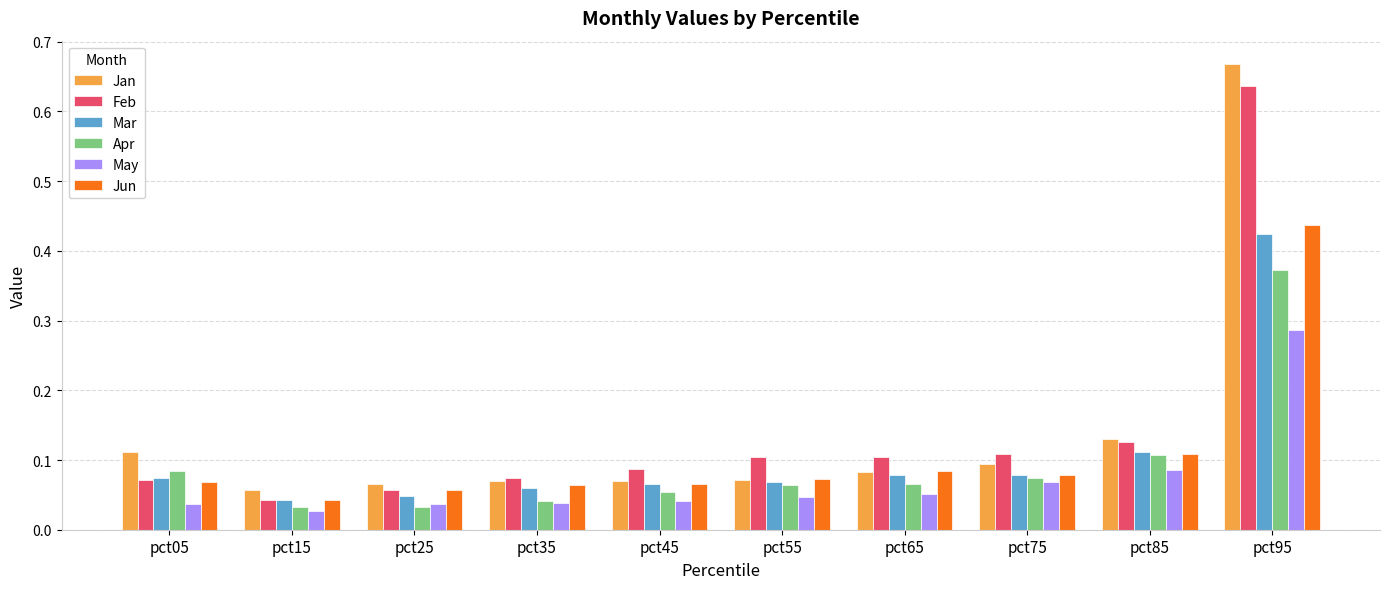

List the series in order of their peak value, highest first.

Jan, Feb, Jun, Mar, Apr, May